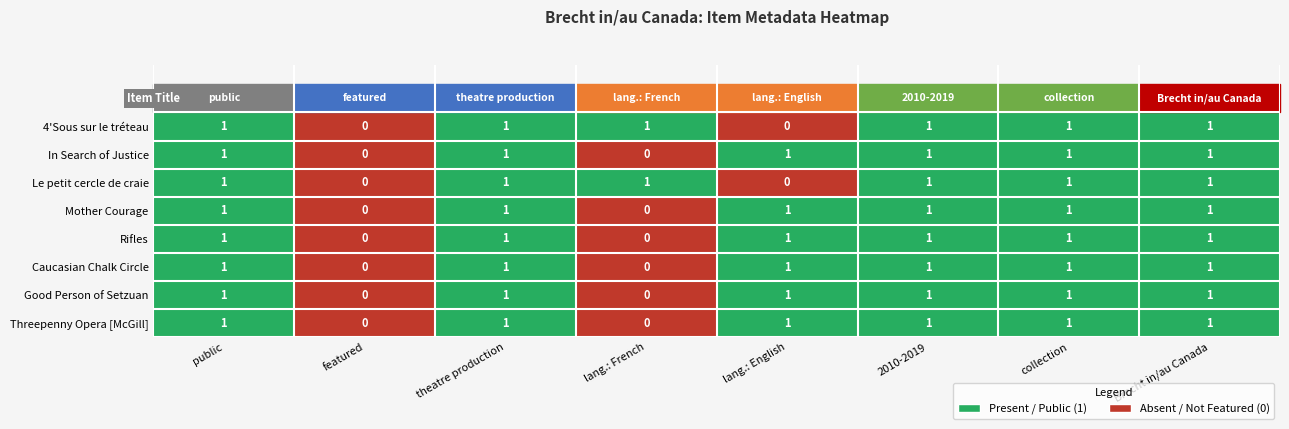

Is it true that Le petit cercle de craie equals 0 at featured?

True